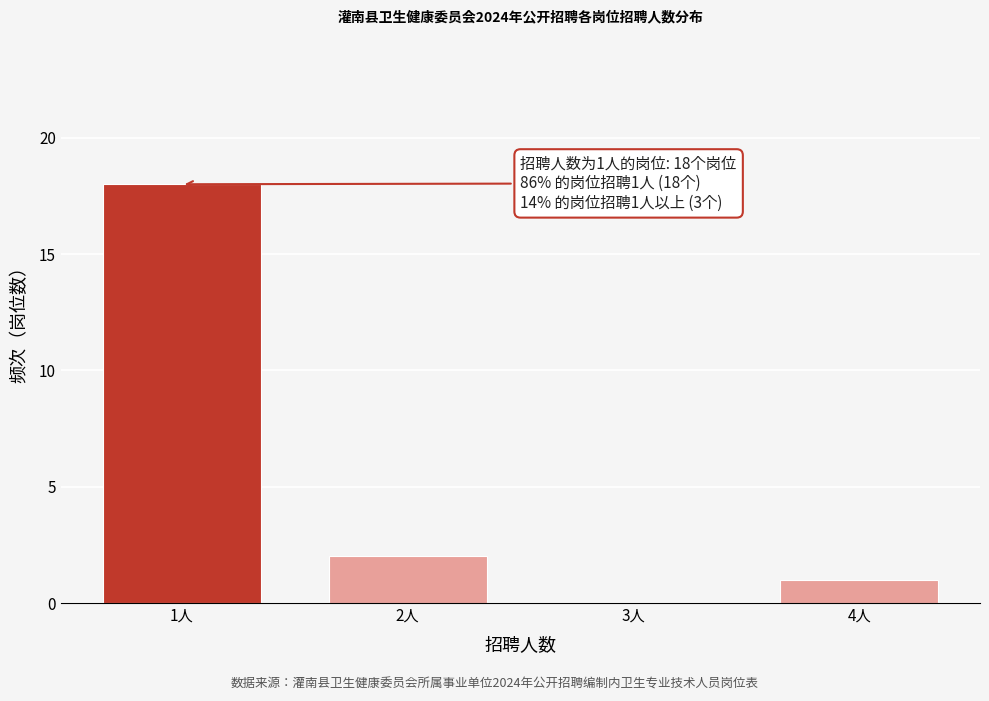

Reading left to right, transcribe all the data shown in this chart.

1人=18	2人=2	3人=0	4人=1